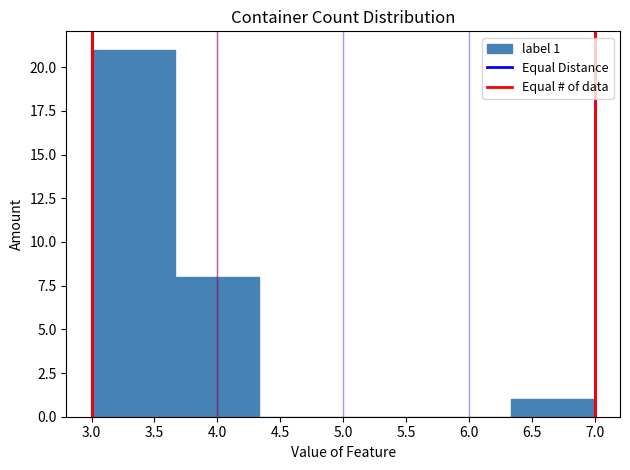

Over which range of the x-axis is the bar tallest?

3.00 to 3.65